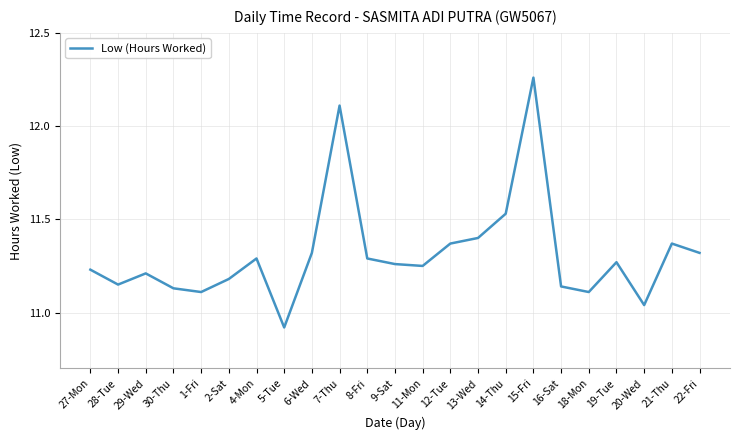

What position from the right is 21-Thu?

2